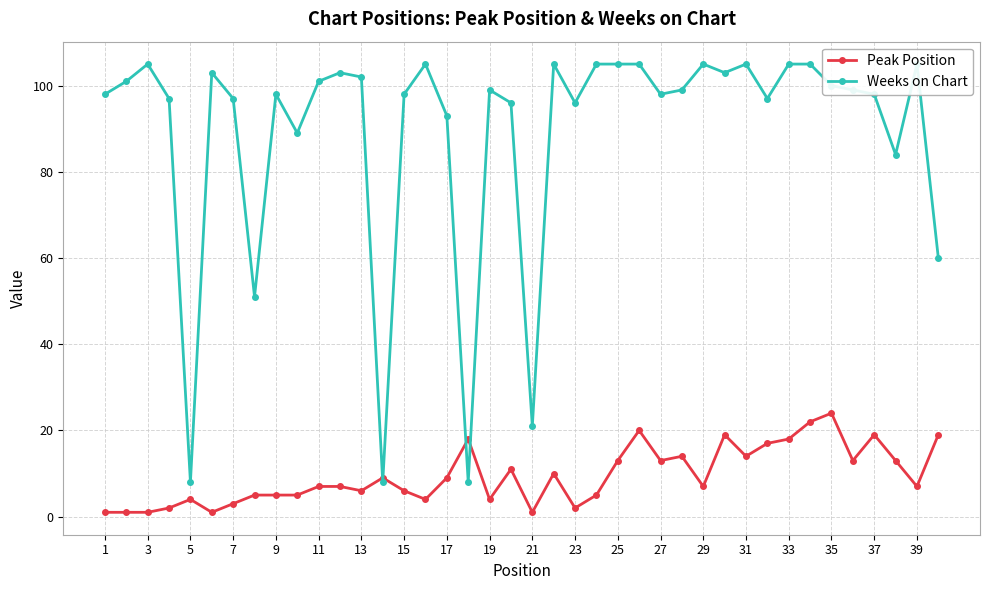

The Peak Position series shows 6 at 15. True or false?

True